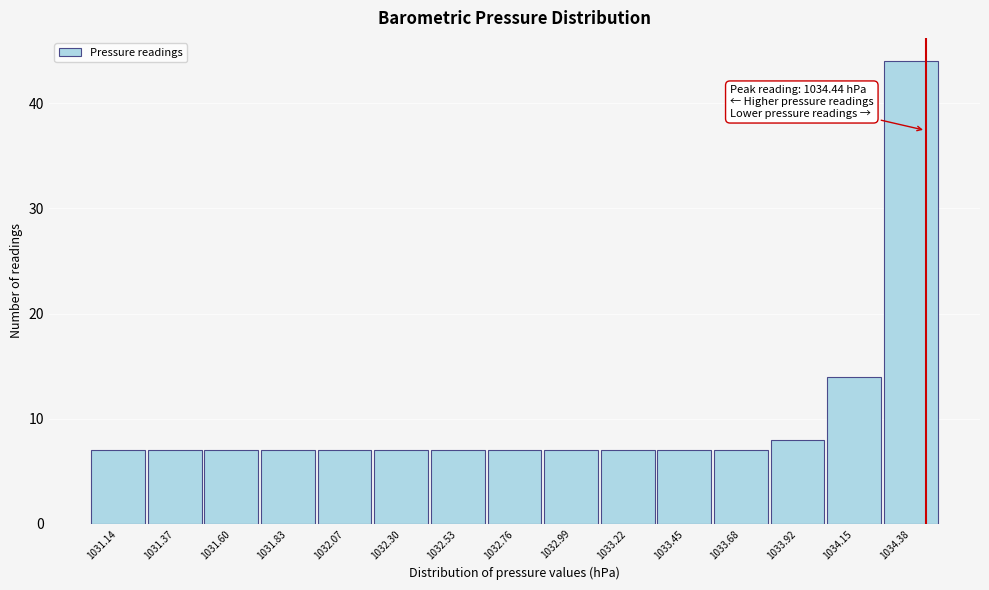

Reading right to left, list all the values displayed in this chart.

1034.38=44	1034.15=14	1033.92=8	1033.68=7	1033.45=7	1033.22=7	1032.99=7	1032.76=7	1032.53=7	1032.30=7	1032.07=7	1031.83=7	1031.60=7	1031.37=7	1031.14=7